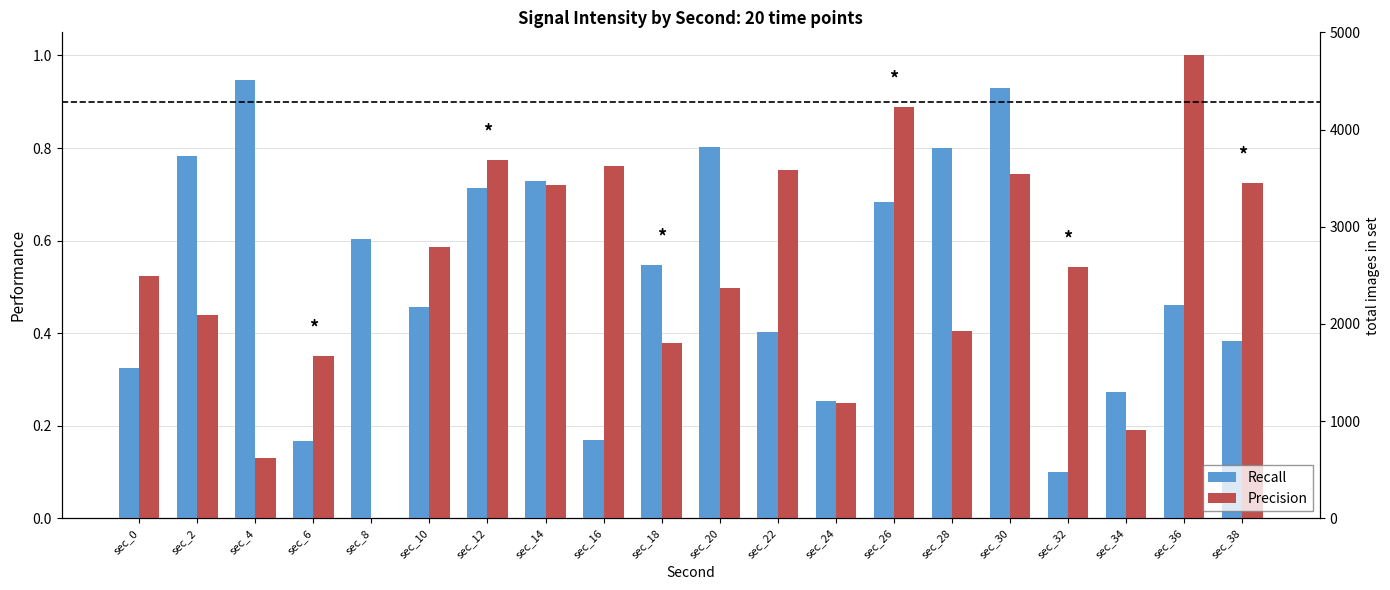

Is the value of Precision at sec_2 greater than the value of Recall at sec_20?

No